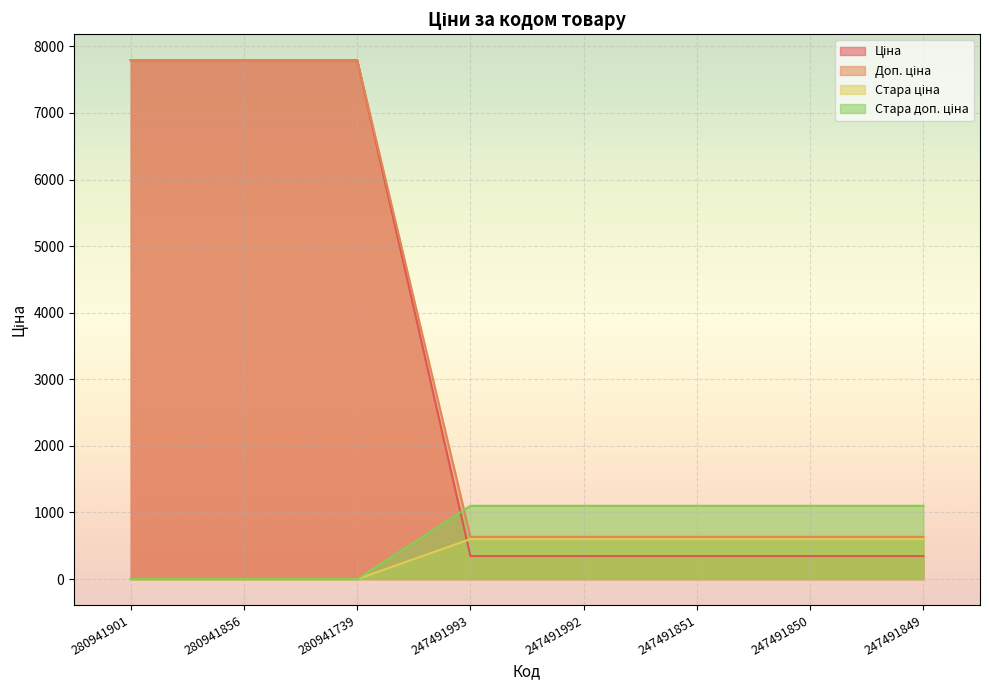

Reading left to right, extract all data points from this chart.

Ціна: 7792.9	7792.9	7792.9	345.6	345.6	345.6	345.6	345.6
Доп. ціна: 7792.9	7792.9	7792.9	634.0	634.0	634.0	634.0	634.0
Стара ціна: 0.0	0.0	0.0	599.9	599.9	599.9	599.9	599.9
Стара доп. ціна: 0.0	0.0	0.0	1100.0	1100.0	1100.0	1100.0	1100.0